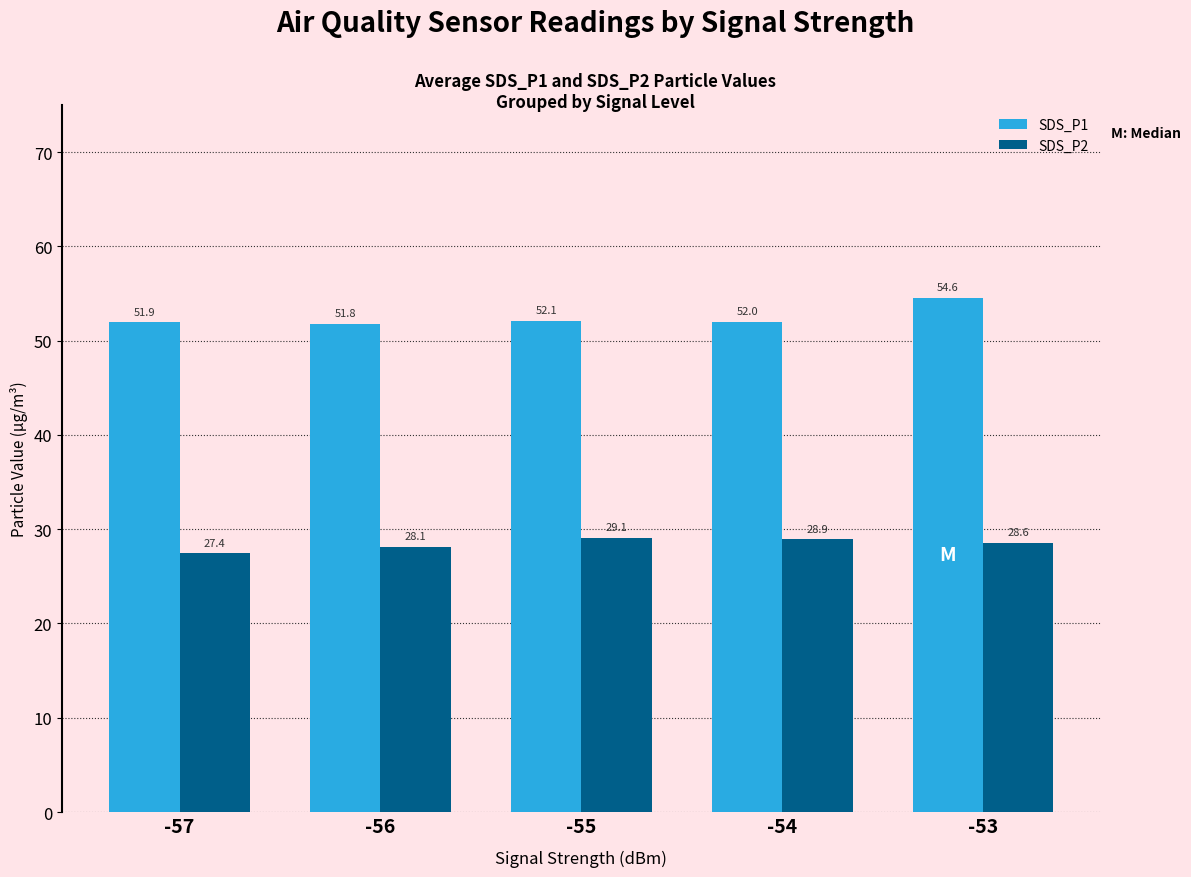

What is the minimum value shown in the chart?

27.4